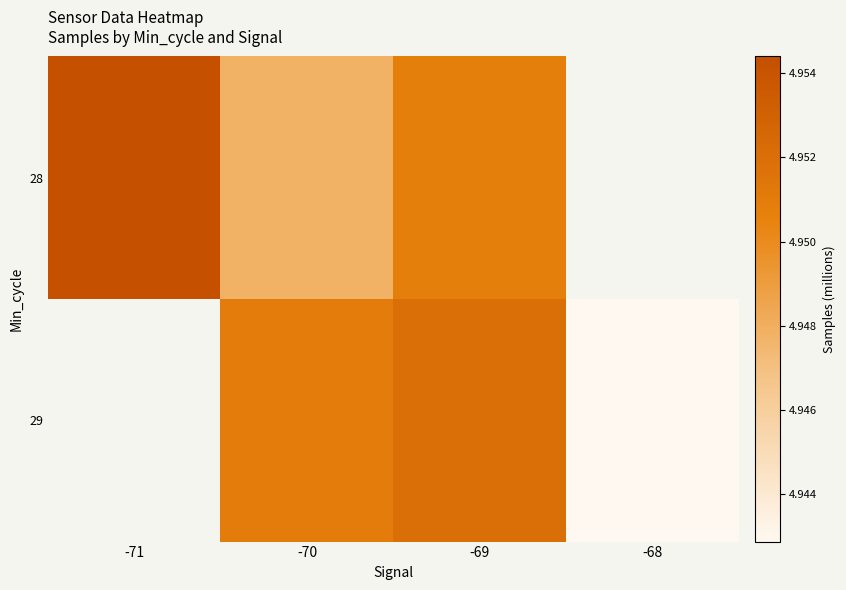

Is the value of 29 at -71 greater than the value of 28 at -68?

No